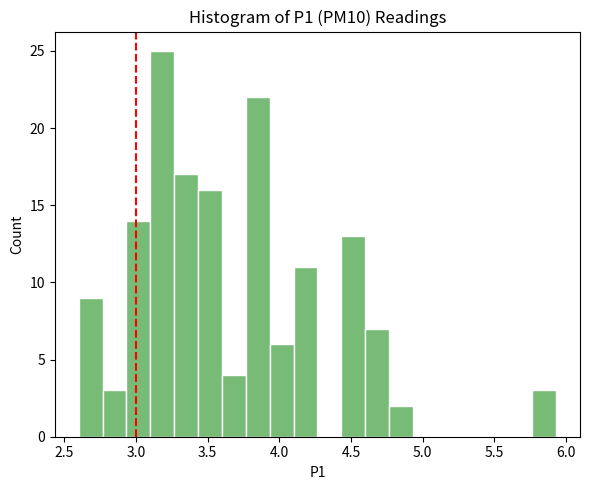

Around what value on the x-axis is the tallest bar? Give the approximate position of its centre, as read against the axis.

3.20